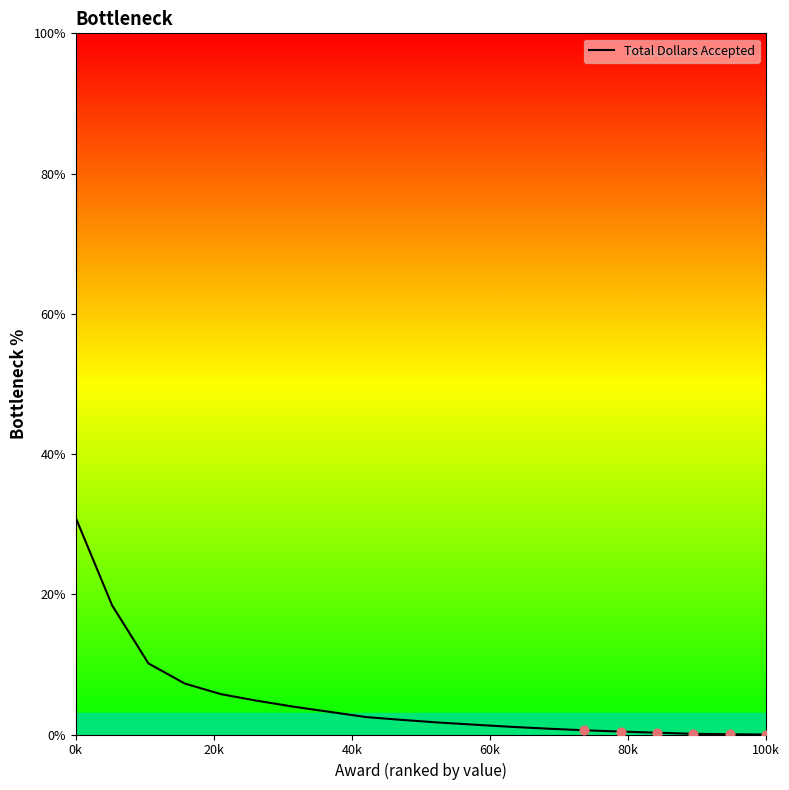

What is the difference between the maximum and minimum values?

30.9